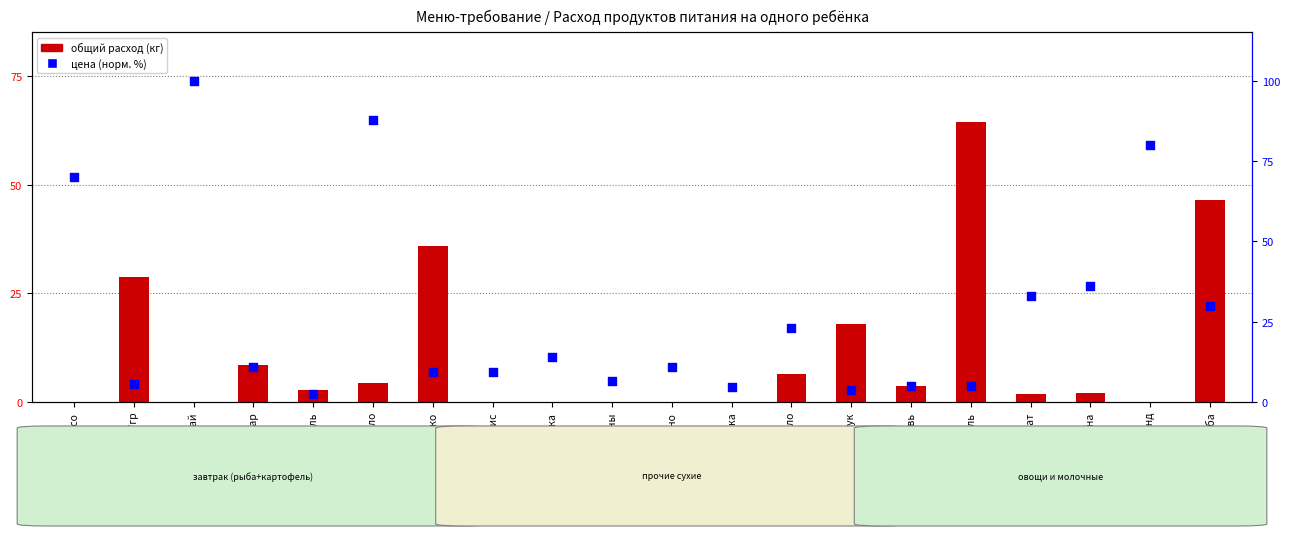

What is the total value across all series at раст масло?

29.4